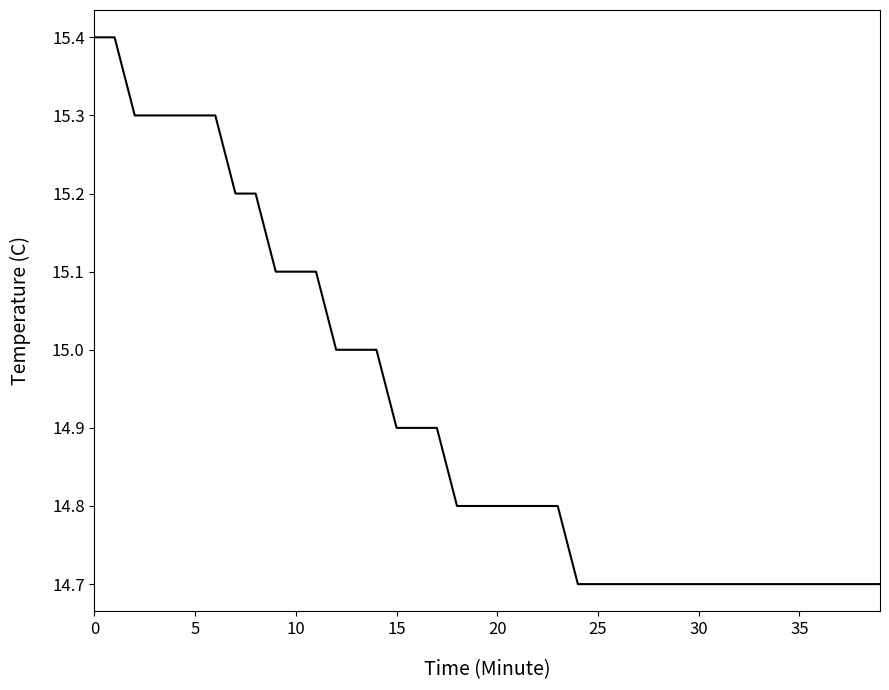

Is this an area chart (filled region under the line)?

No